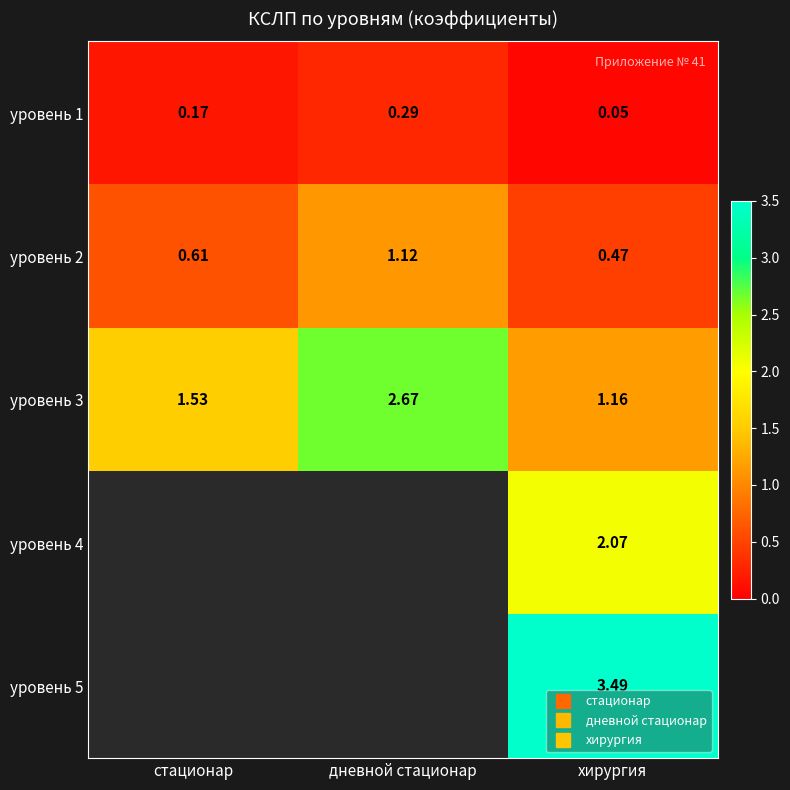

What is the highest value of the уровень 1 series?

0.3